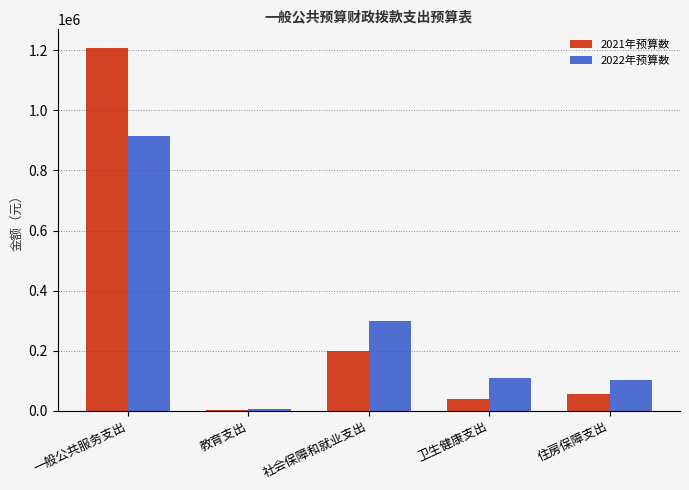

Which series has the widest spread of values?

2021年预算数